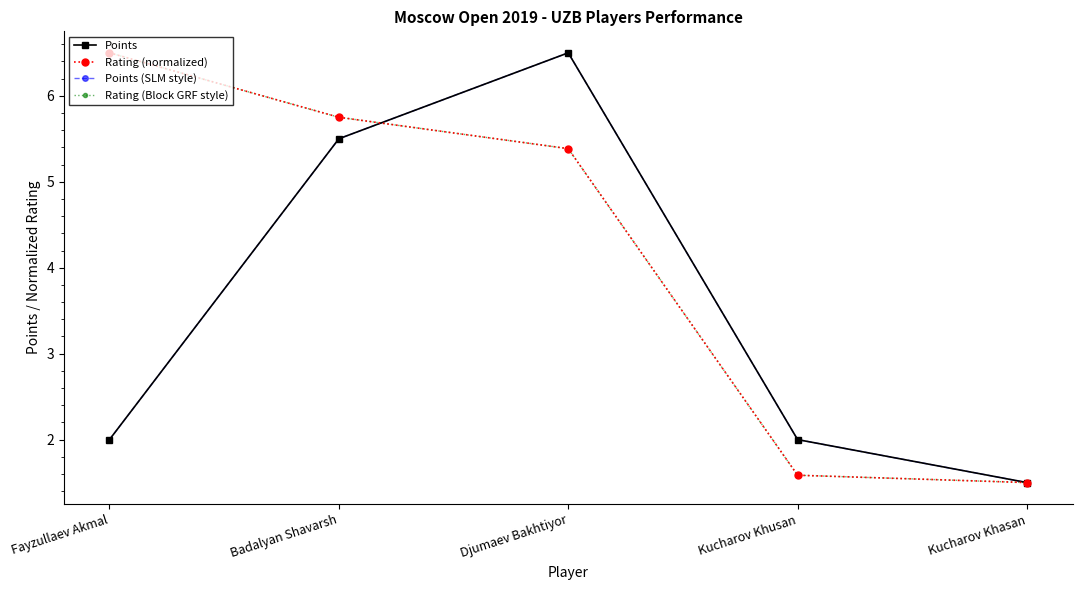

True or false: Rating (normalized) and Rating (Block GRF style) cross at least once.

False